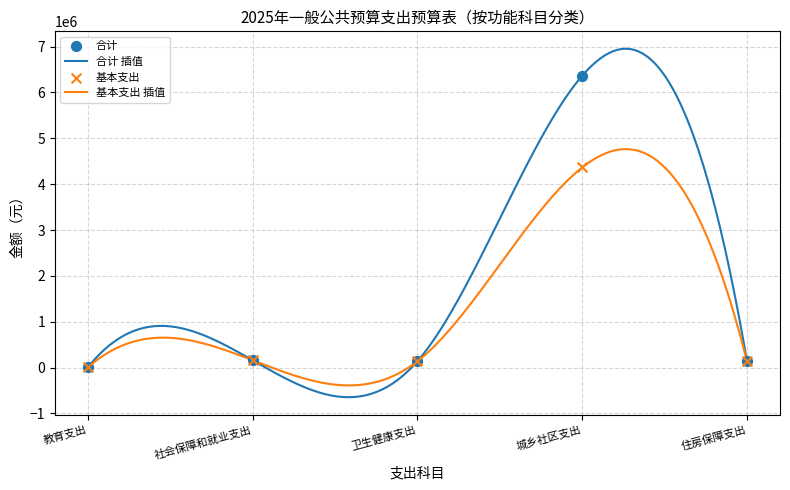

What is the total value across all series at 城乡社区支出?

10727934.6